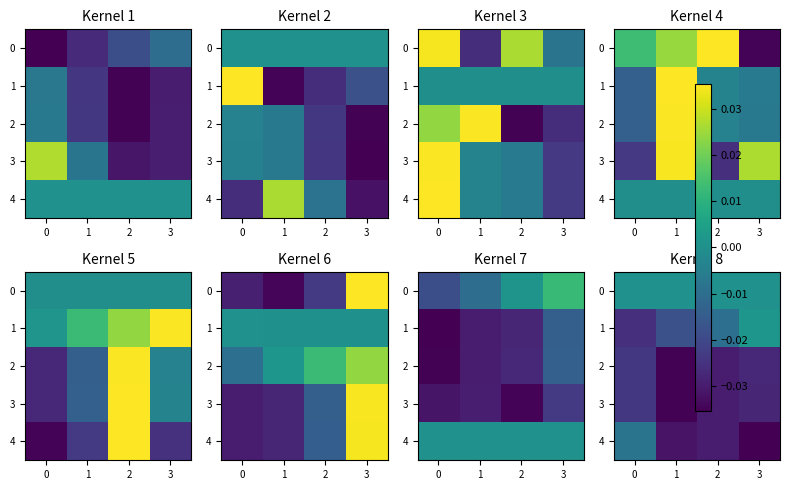

How many series are shown in this chart?

5